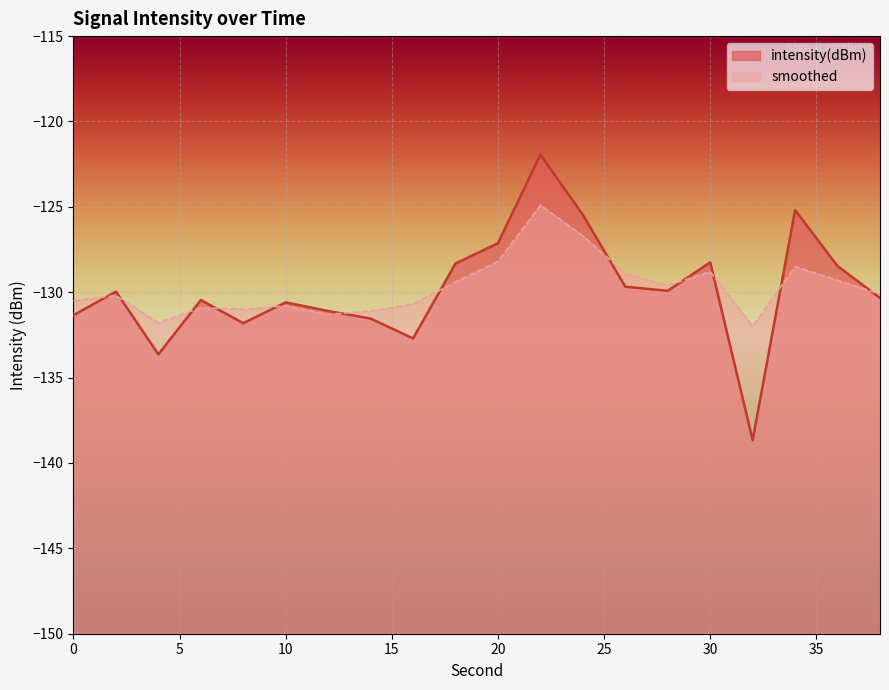

List the series in order of their peak value, highest first.

intensity(dBm), smoothed